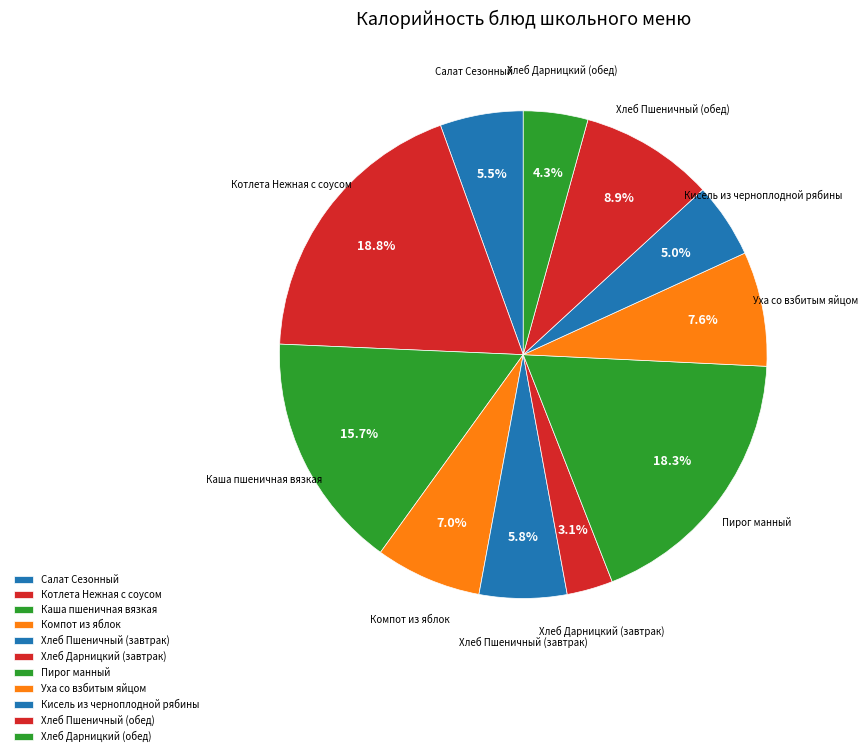

How many slices are in this pie chart?

11